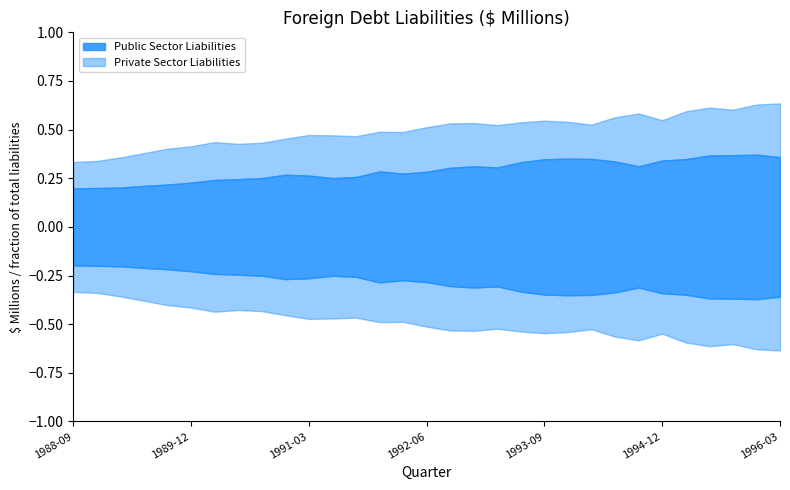

Which label corresponds to the smallest value in the chart?

1988-09